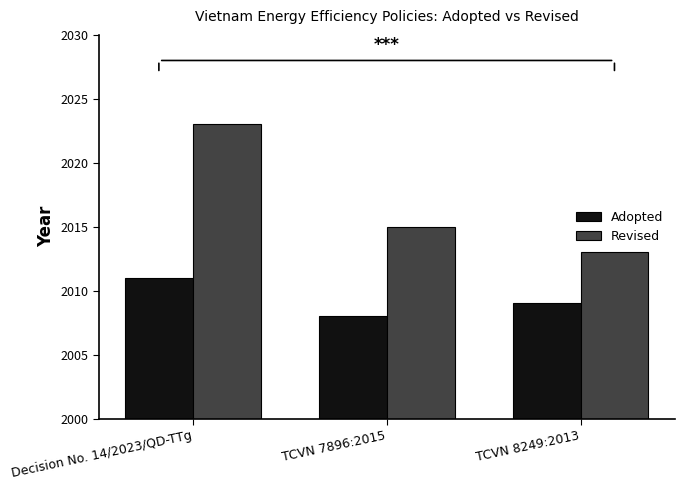

At how many categories does at least one series exceed 2017?

1